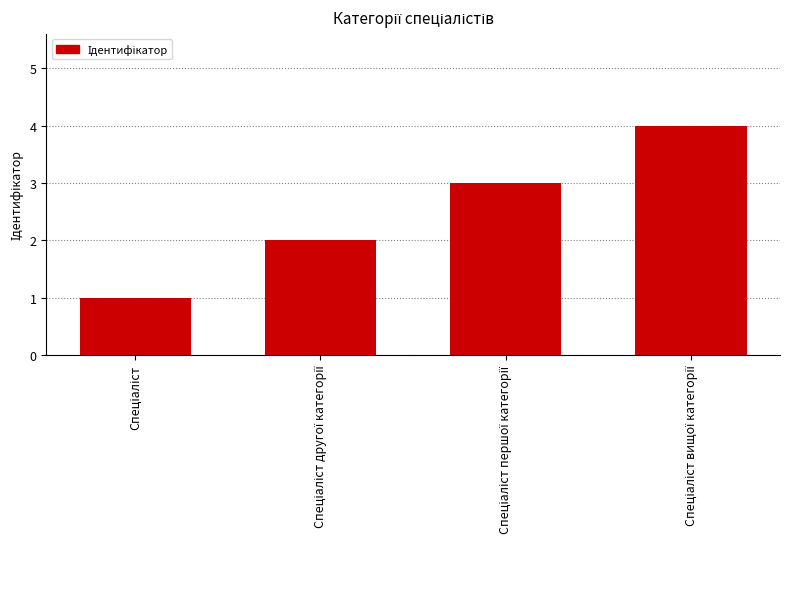

What is the maximum value shown in the chart?

4